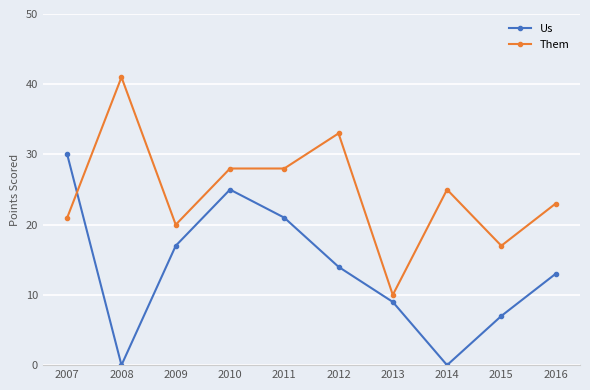

What is the greatest value displayed?

41